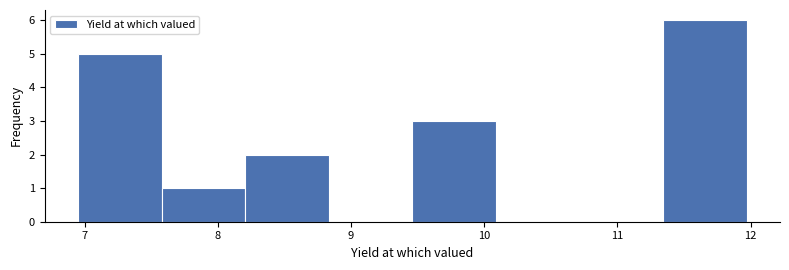

Reading left to right, list every bar in this chart as the range it spans on the x-axis followed by its height. Neither the bar edges nor the heights are printed on the chart, so give them approximately, as read against the axes.

7.0 to 7.6: 5
7.6 to 8.2: 1
8.2 to 8.8: 2
8.8 to 9.5: 0
9.5 to 10.1: 3
10.1 to 10.7: 0
10.7 to 11.3: 0
11.3 to 12.0: 6